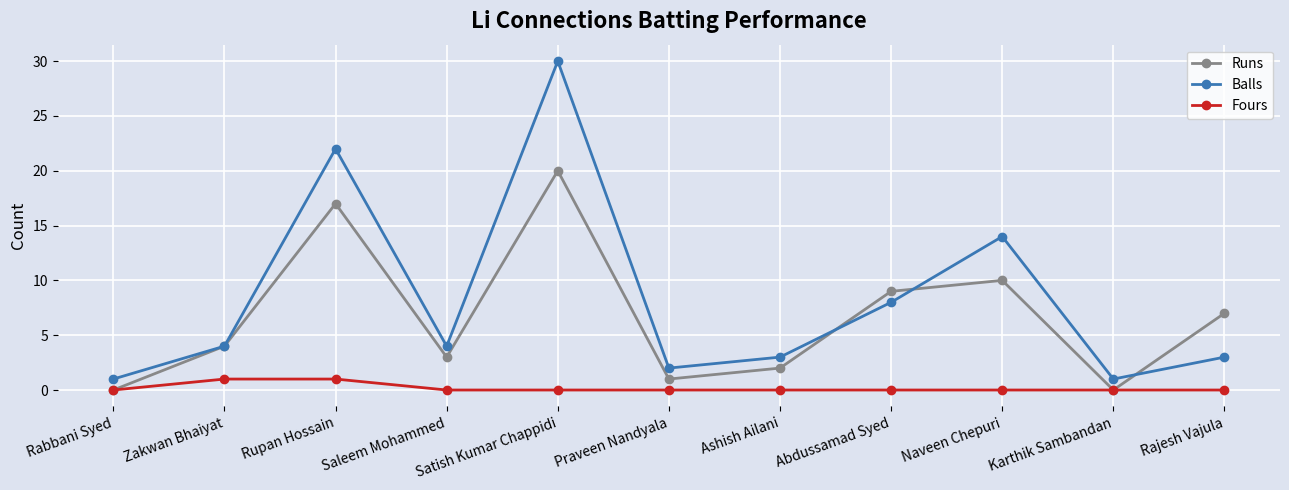

What is the difference between the highest and lowest values at Rupan Hossain?

21